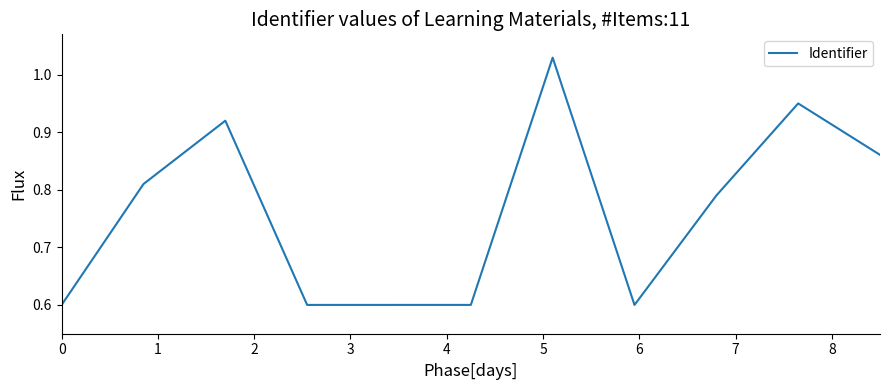

What is the difference between the maximum and minimum values?

0.4